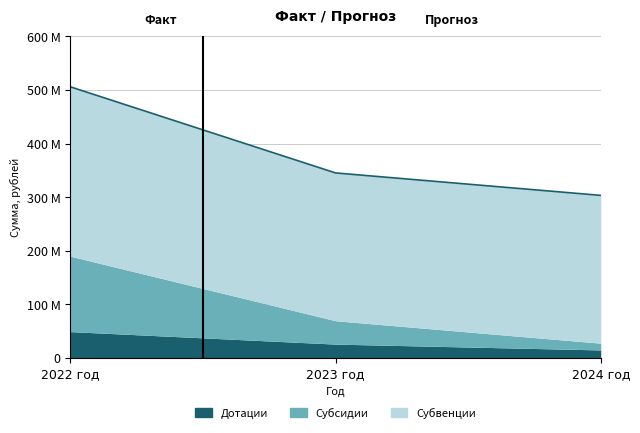

What is the highest value of the Субсидии series?

140797485.1